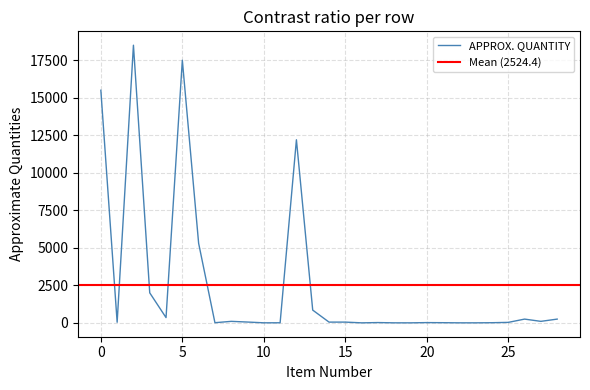

What is the highest value of the APPROX. QUANTITY series?

18500